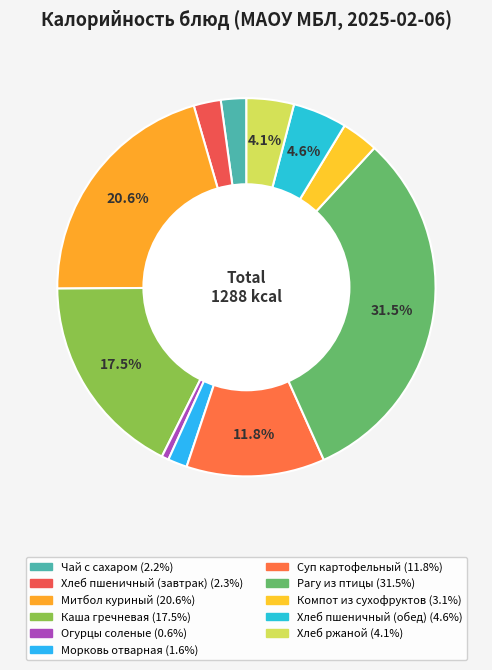

Does any single category account for the majority?

No